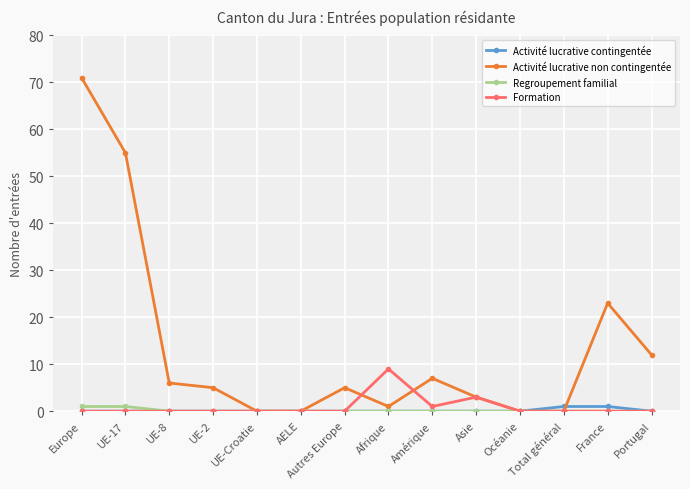

At which label does Activité lucrative non contingentée reach its peak?

Europe